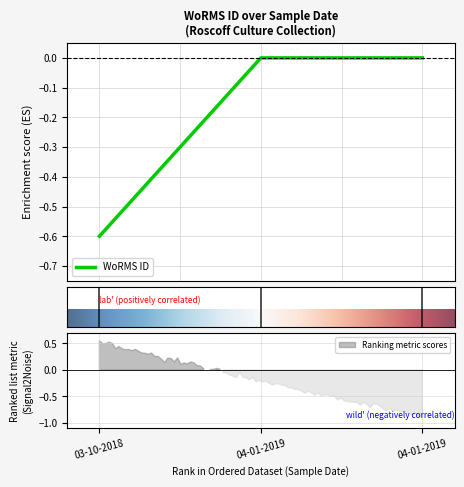

How many values are below zero?

1